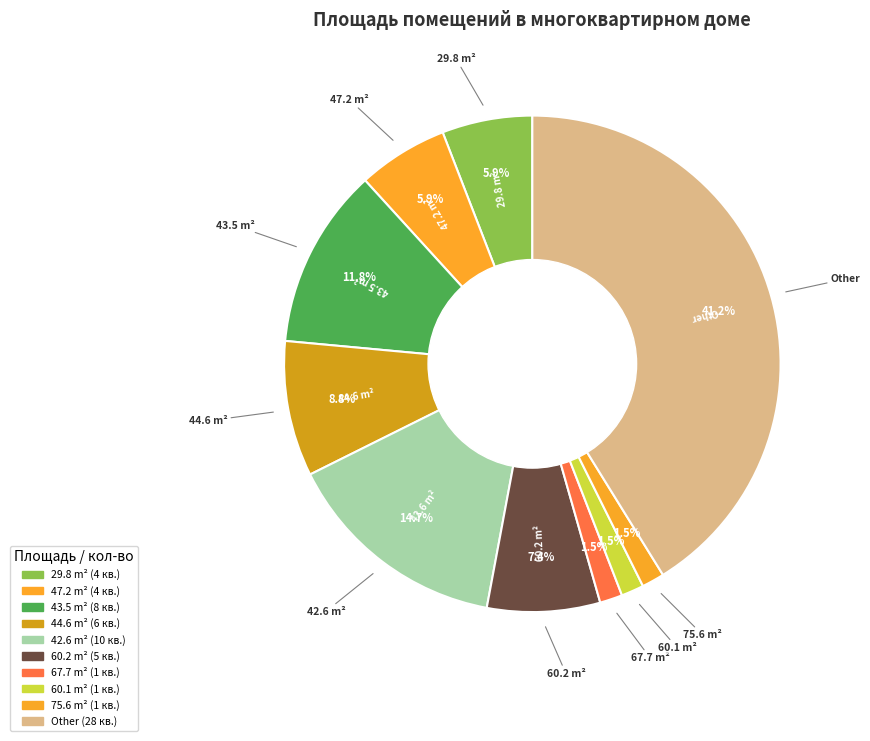

How many segments does this pie chart have?

10